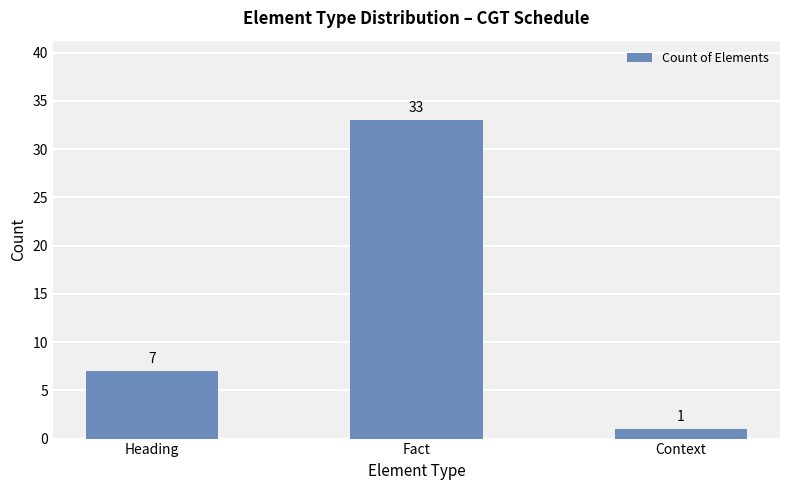

What is the sum of the values at Heading and Context?

8